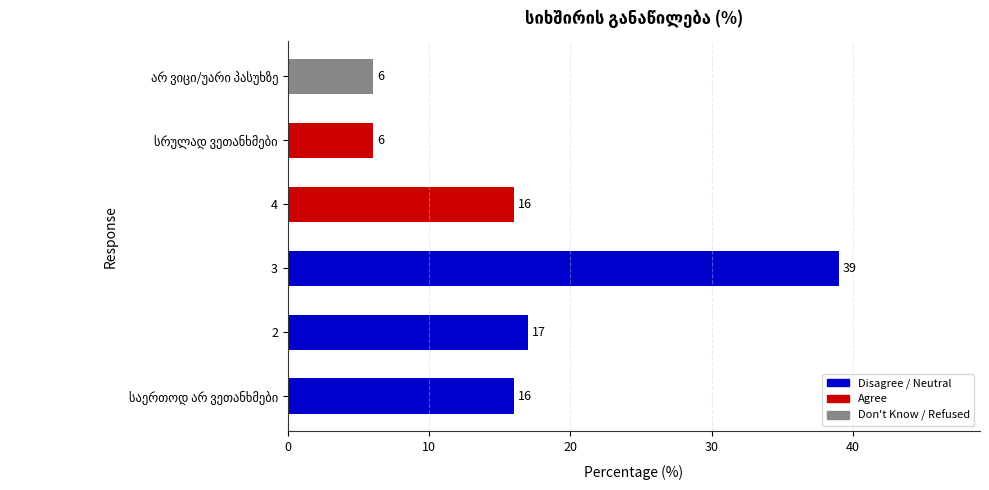

How many bars are there in total?

6